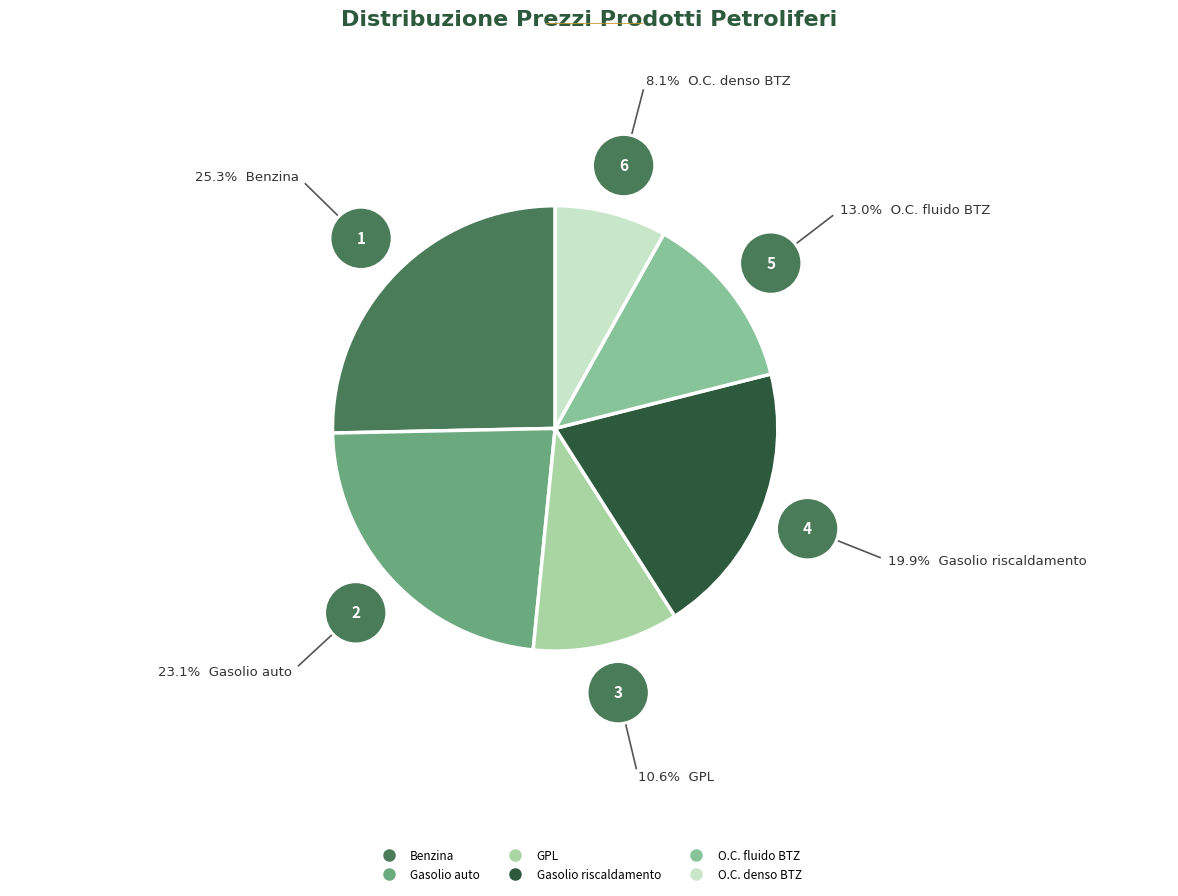

True or false: Gasolio auto accounts for 23% of the total.

True